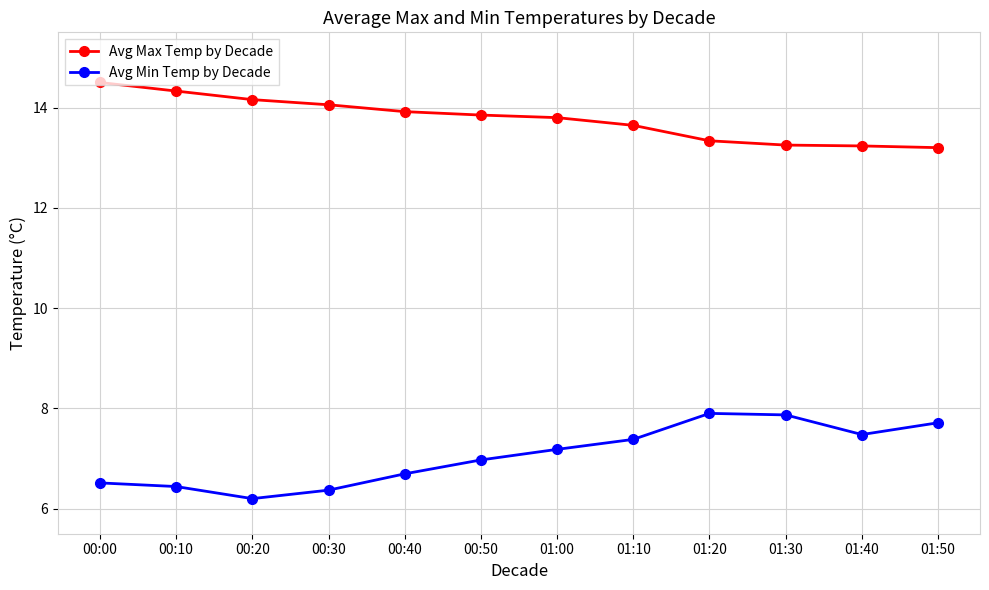

The Avg Min Temp by Decade series shows 7.0 at 00:50. True or false?

True